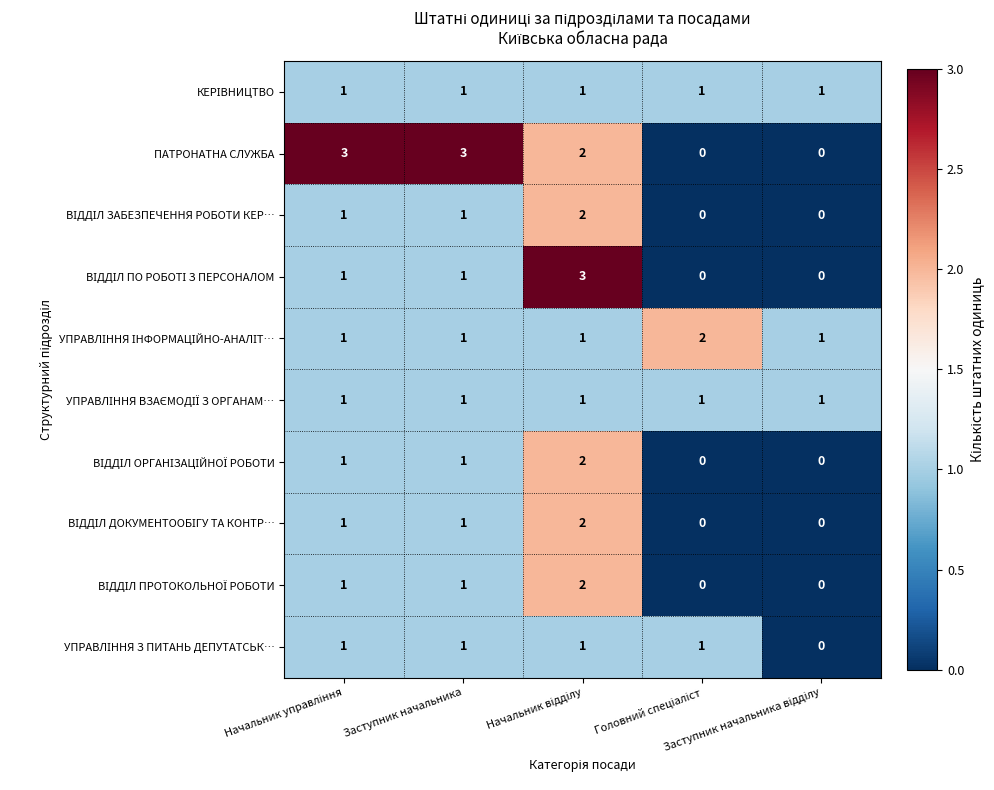

At how many categories does at least one series exceed 0?

5